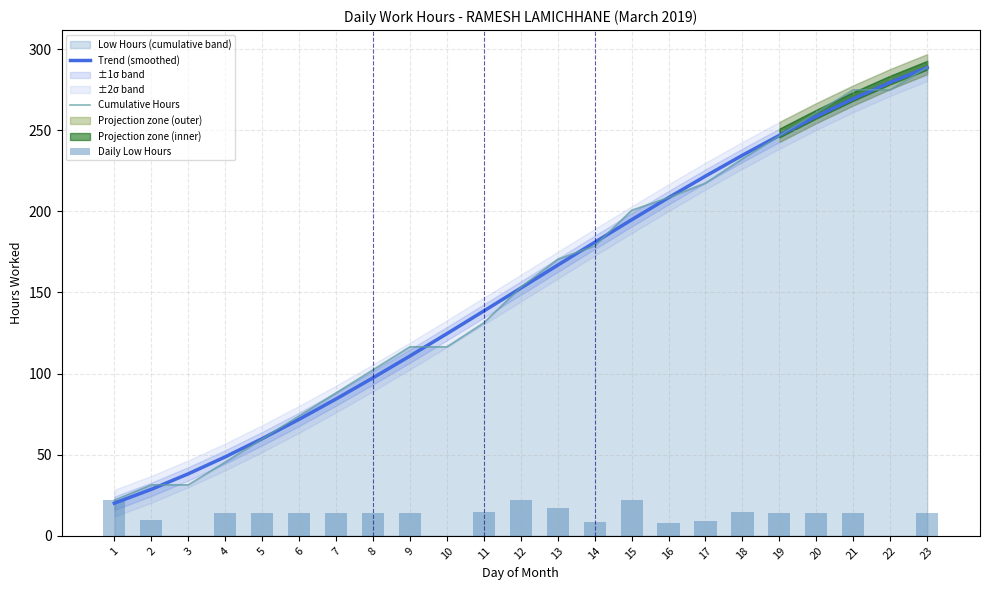

True or false: Trend (smoothed) has a value of 466.2 at 23.

False